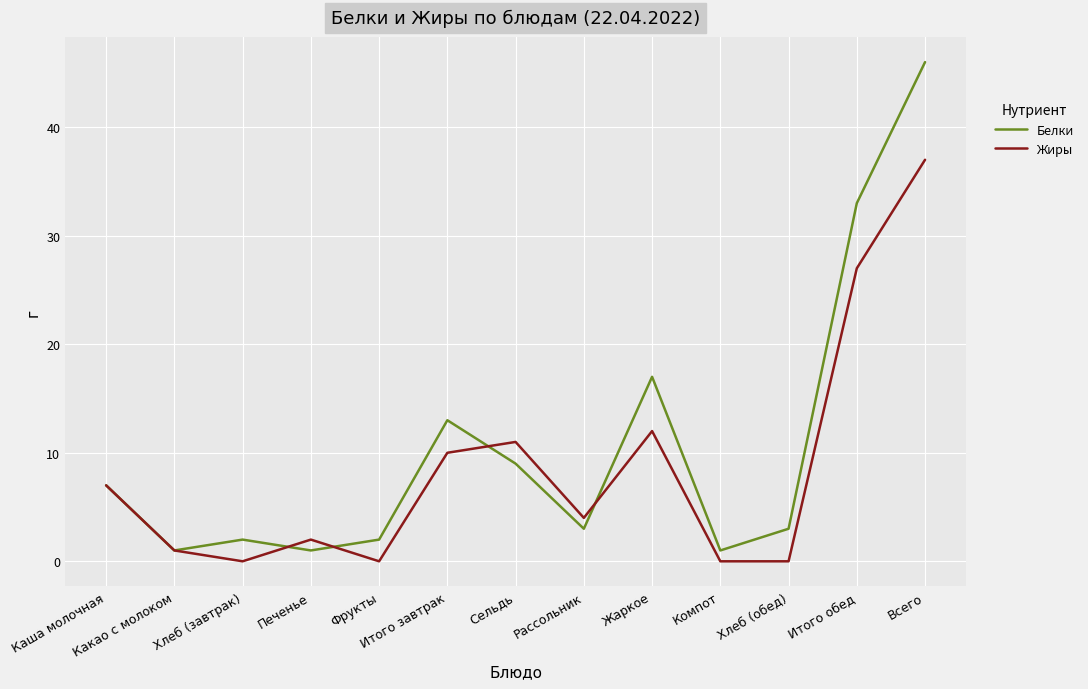

Which category has the highest value across all series?

Всего